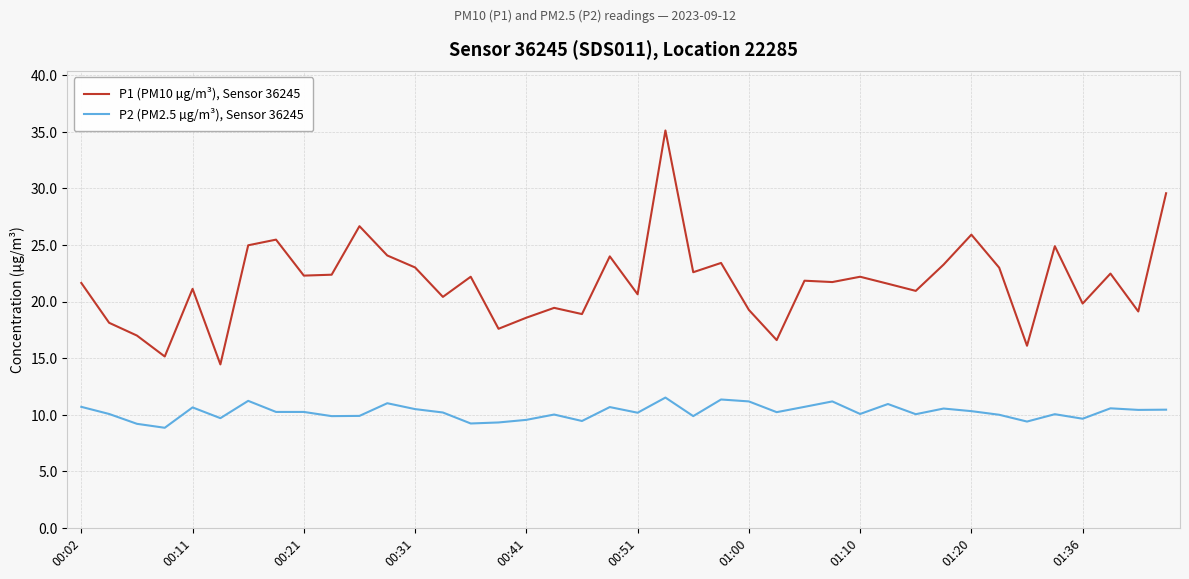

True or false: P1 (PM10 µg/m³), Sensor 36245 and P2 (PM2.5 µg/m³), Sensor 36245 cross at least once.

False